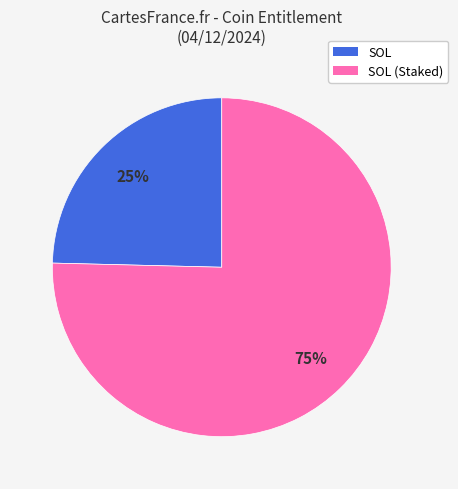

Is there any slice that represents more than half of the pie?

Yes